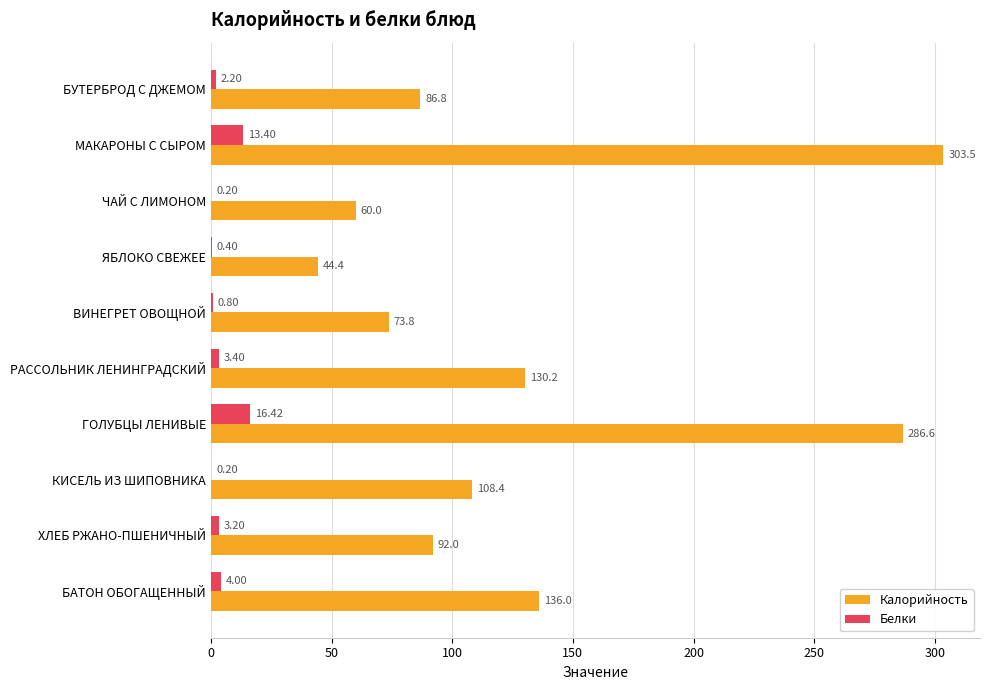

What is the sum of the Белки values at БУТЕРБРОД С ДЖЕМОМ and ГОЛУБЦЫ ЛЕНИВЫЕ?

18.6